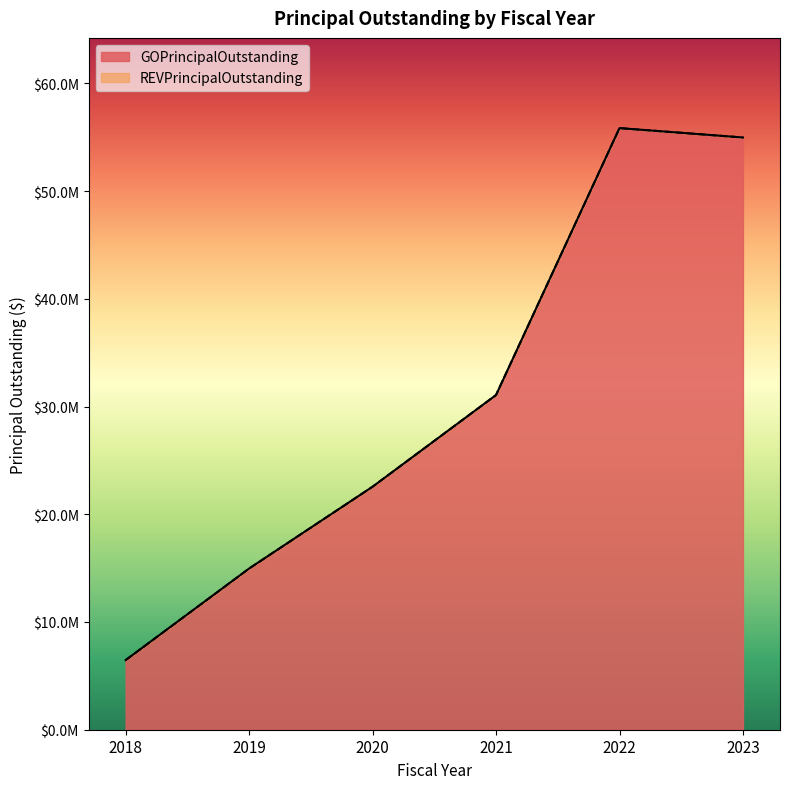

List the labels in order of value, largest first.

2022, 2023, 2021, 2020, 2019, 2018